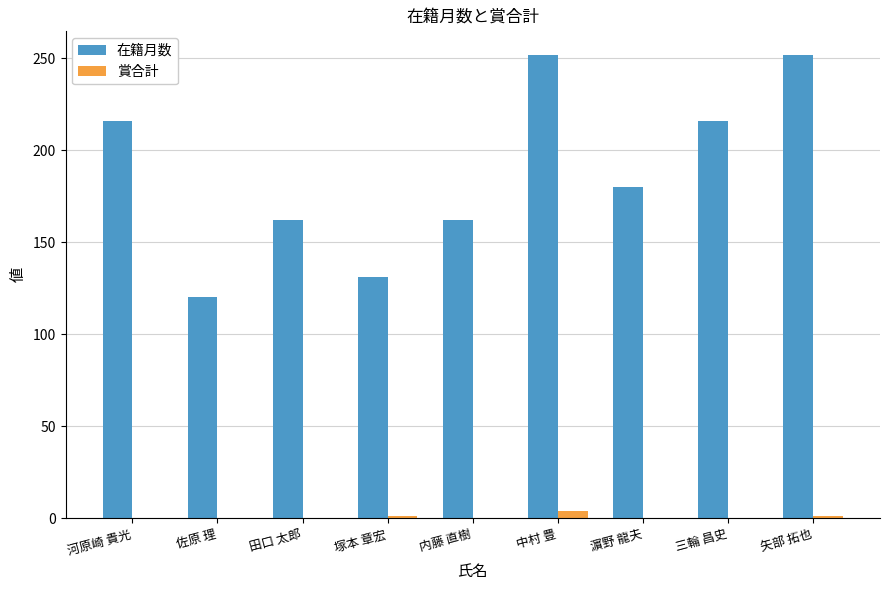

What is the sum of all 賞合計 values?

6